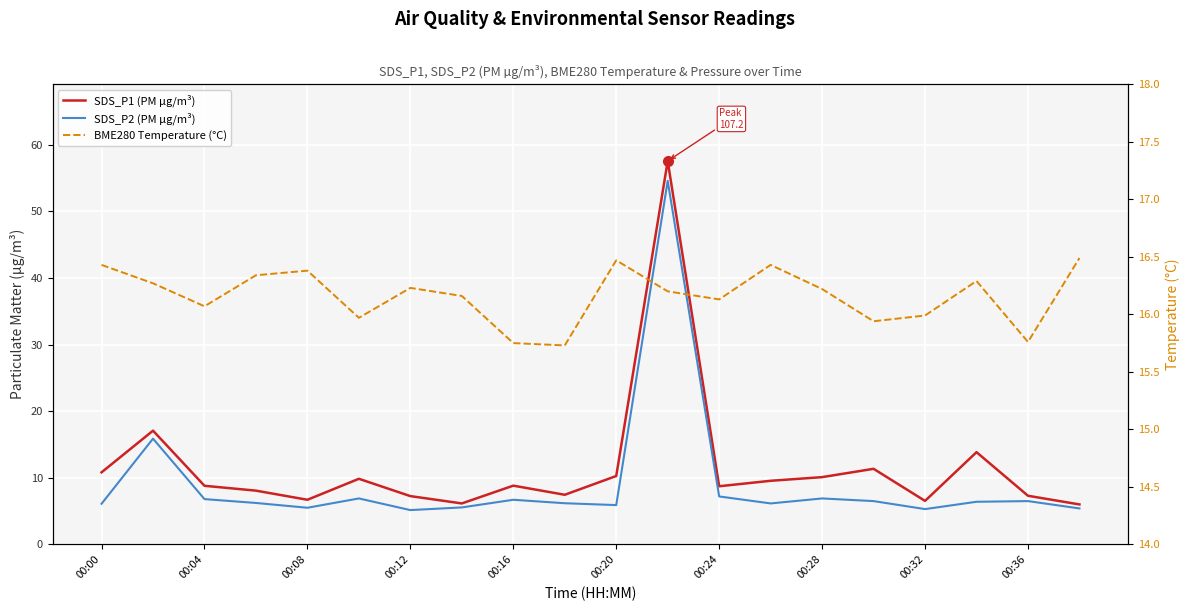

How many lines are shown in the chart?

3